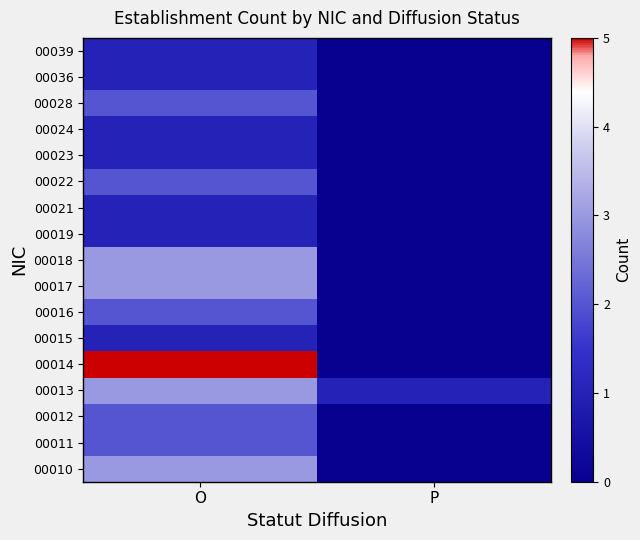

What is the maximum value shown in the chart?

5